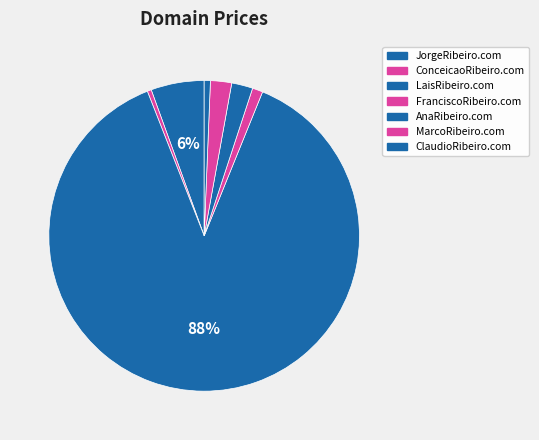

How many slices are in this pie chart?

7